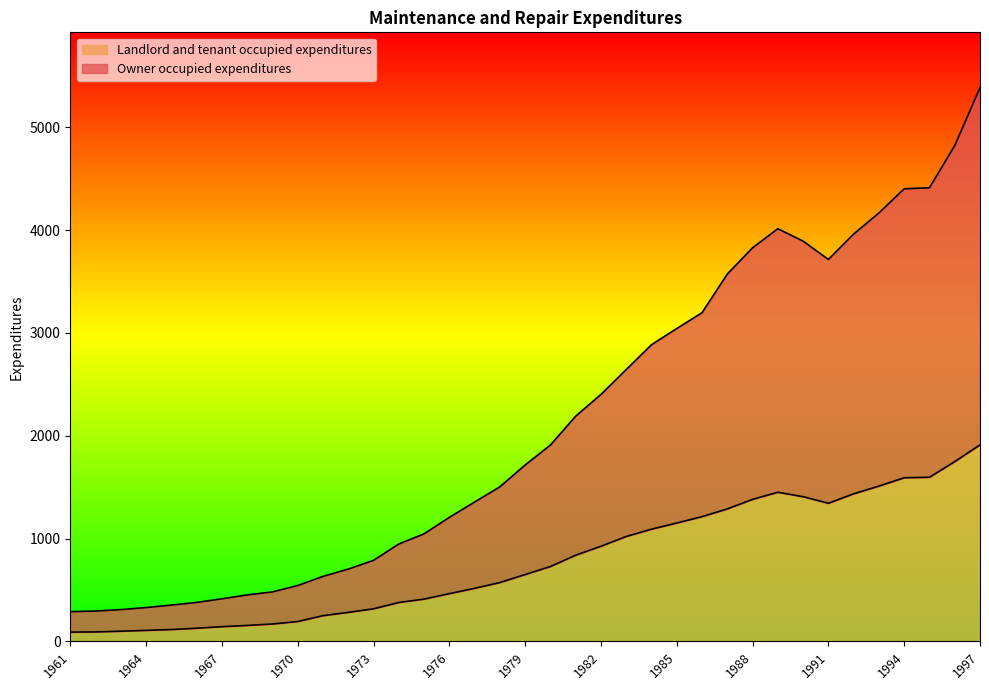

What is the difference between the maximum and minimum values in the Landlord and tenant occupied expenditures series?

1821